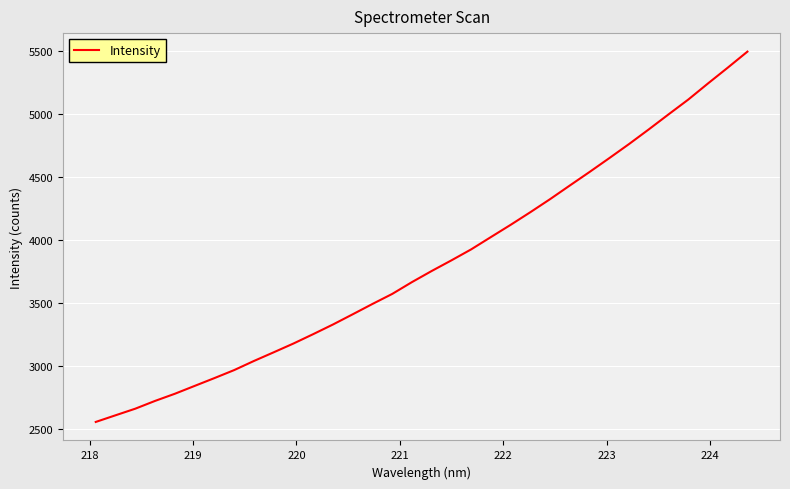

What is the greatest value displayed?

5494.9